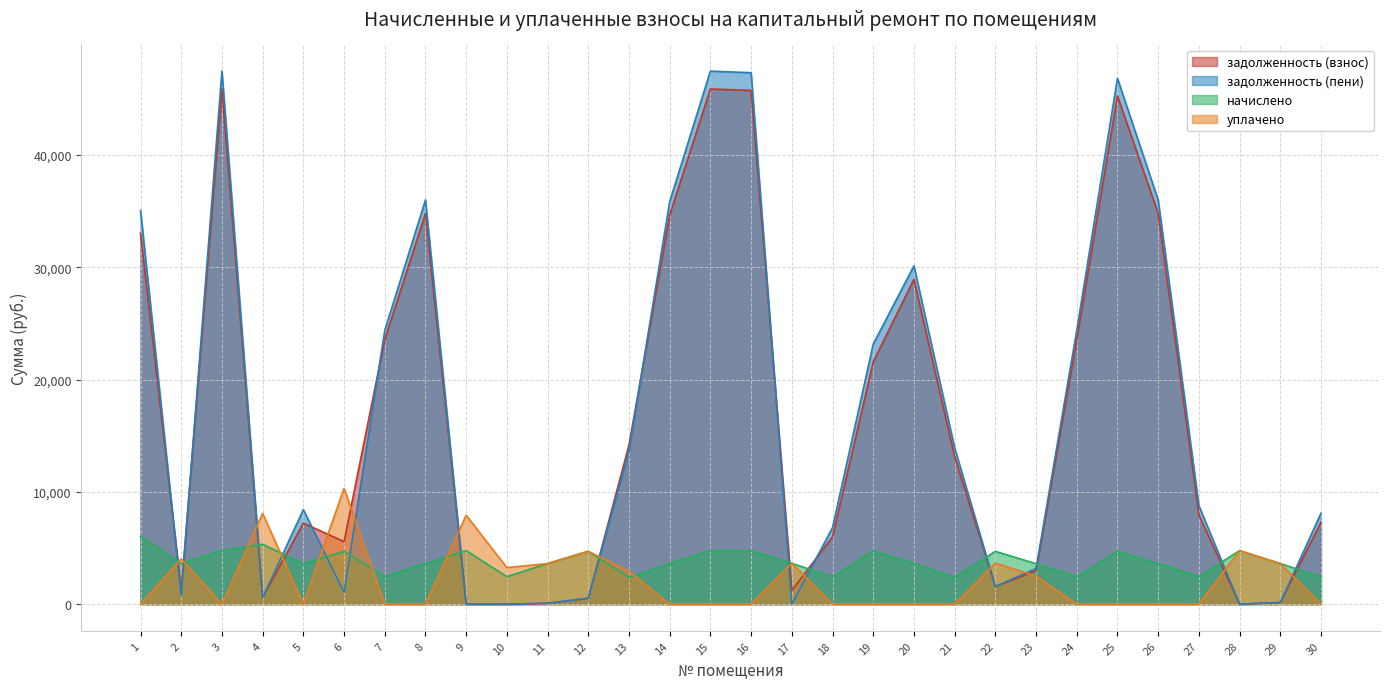

True or false: задолженность (взнос) has a value of 1567.2 at 22.

True